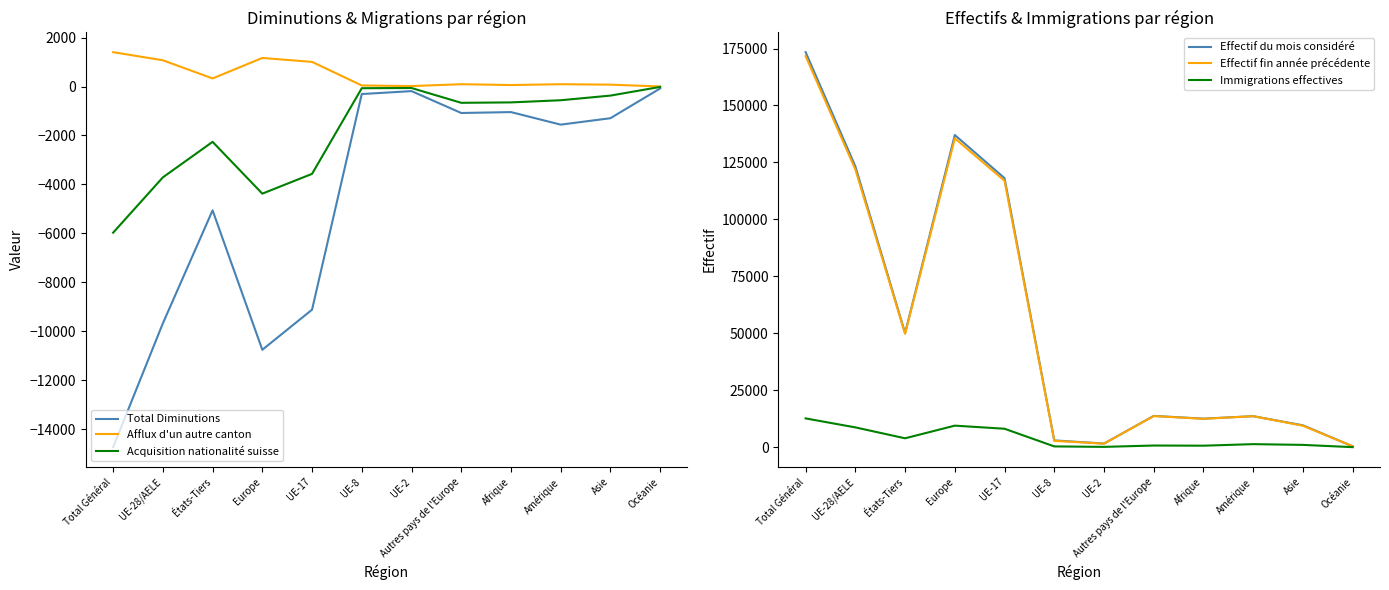

Reading right to left, extract all data points from this chart.

Total Diminutions: -78	-1294	-1557	-1044	-1081	-187	-307	-9117	-10756	-5059	-9675	-14734
Afflux d'un autre canton: 3	77	95	61	95	19	44	1007	1168	331	1073	1404
Acquisition nationalité suisse: -16	-370	-560	-648	-665	-60	-68	-3568	-4376	-2260	-3711	-5971
Effectif du mois considéré: 422	9631	13650	12560	13771	1630	3013	118105	137045	50129	123274	173403
Effectif fin année précédente: 431	9461	13645	12493	13694	1582	2823	116949	135602	49780	121908	171688
Immigrations effectives: 52	1045	1375	694	768	173	376	8133	9492	3940	8724	12664